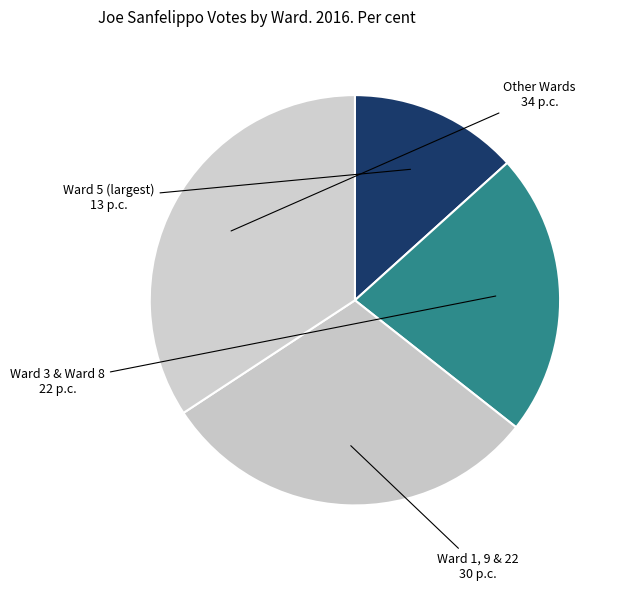

How many segments does this pie chart have?

4